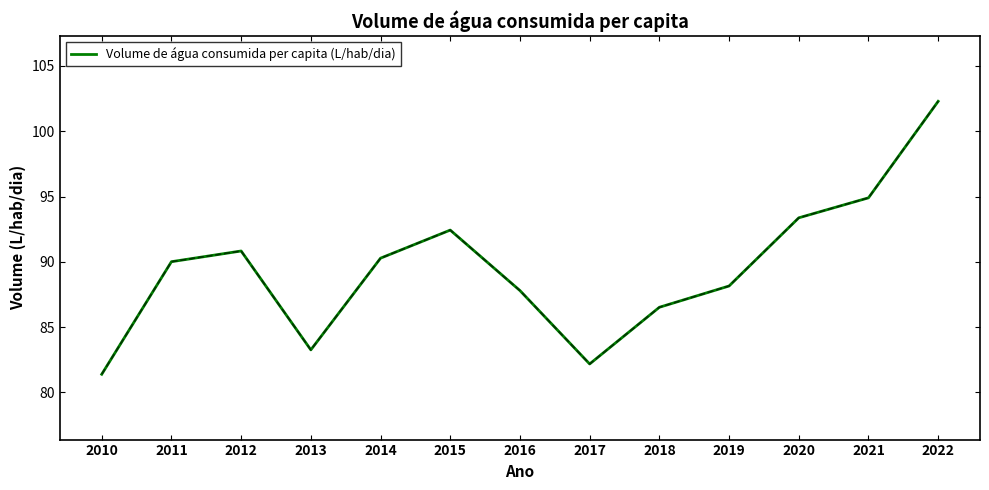

What is the average value?

89.5